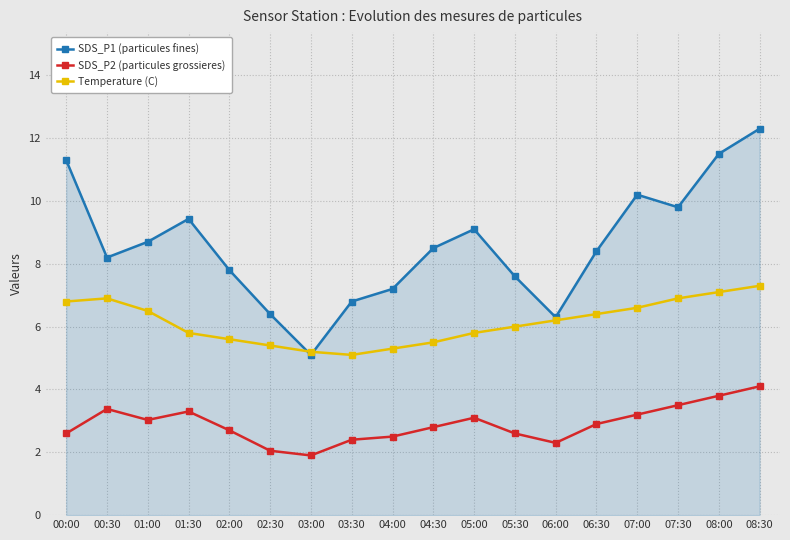

Which series has the largest range (max minus min)?

SDS_P1 (particules fines)